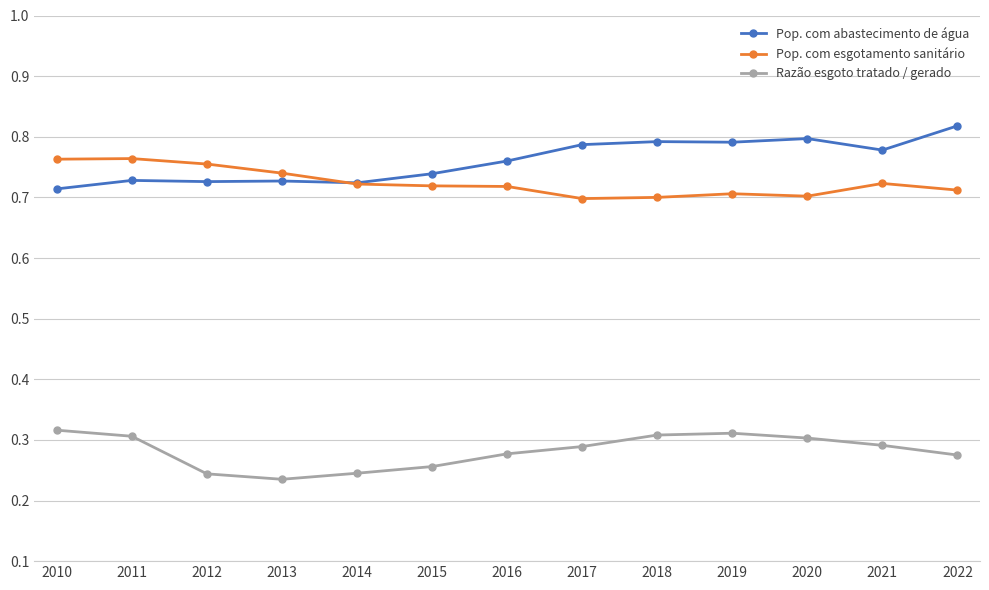

True or false: Pop. com esgotamento sanitário and Razão esgoto tratado / gerado cross at least once.

False